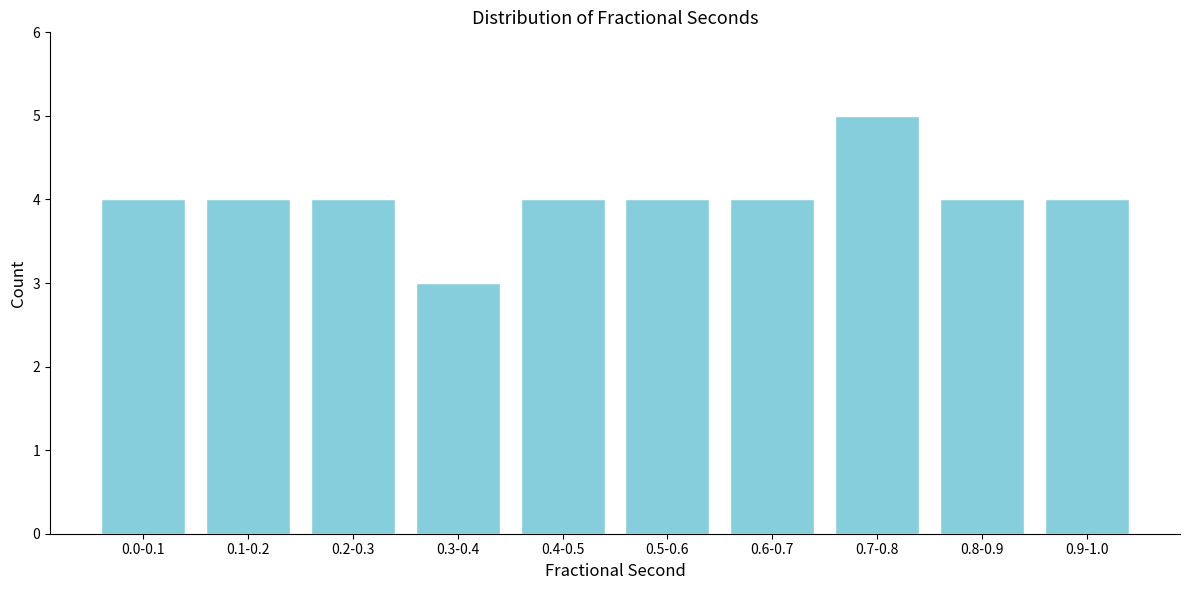

Reading left to right, transcribe all the data shown in this chart.

4	4	4	3	4	4	4	5	4	4